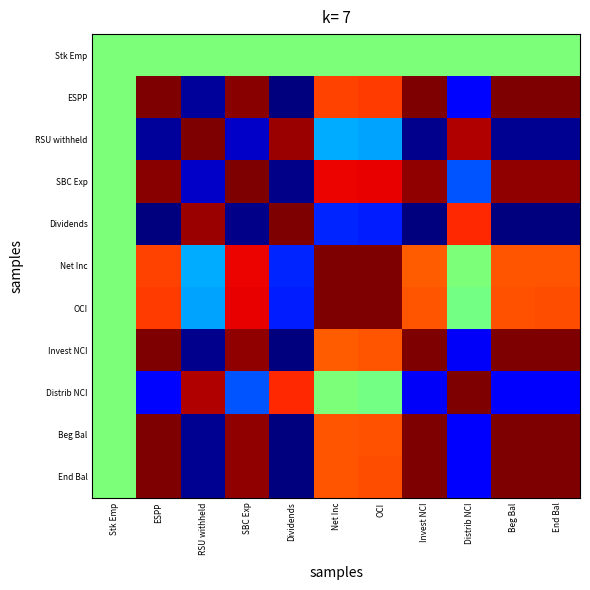

Count the number of categories in the chart.

11